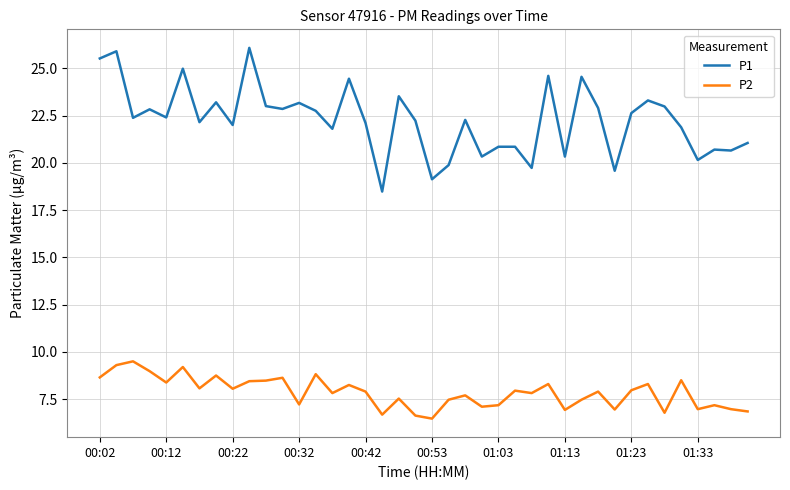

What are all the series names shown in the legend?

P1, P2